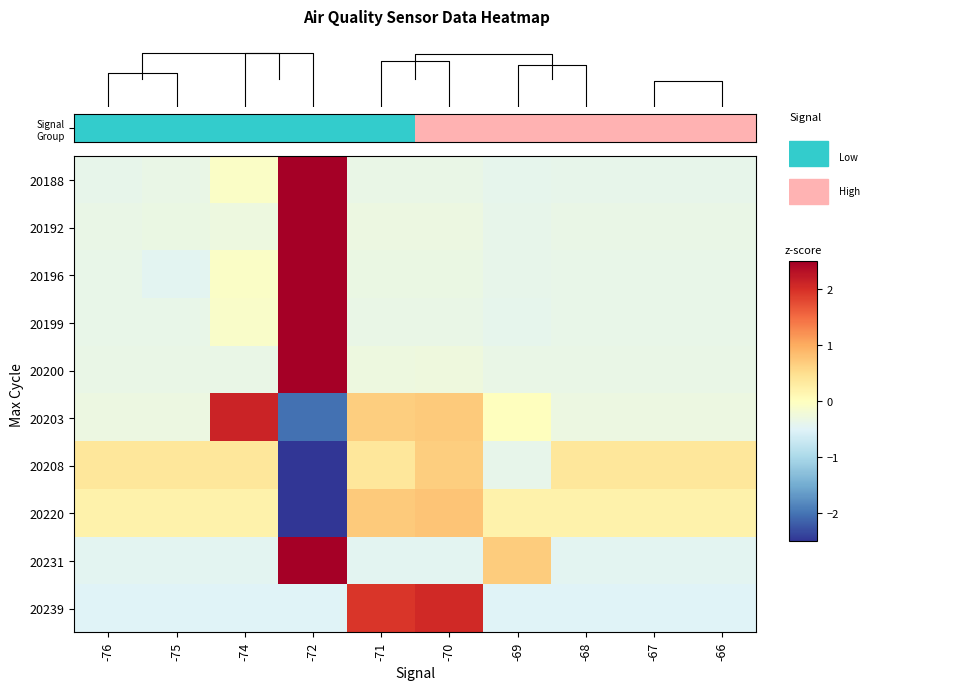

List the series in order of their peak value, lowest first.

20208, 20220, 20239, 20203, 20231, 20196, 20188, 20199, 20200, 20192